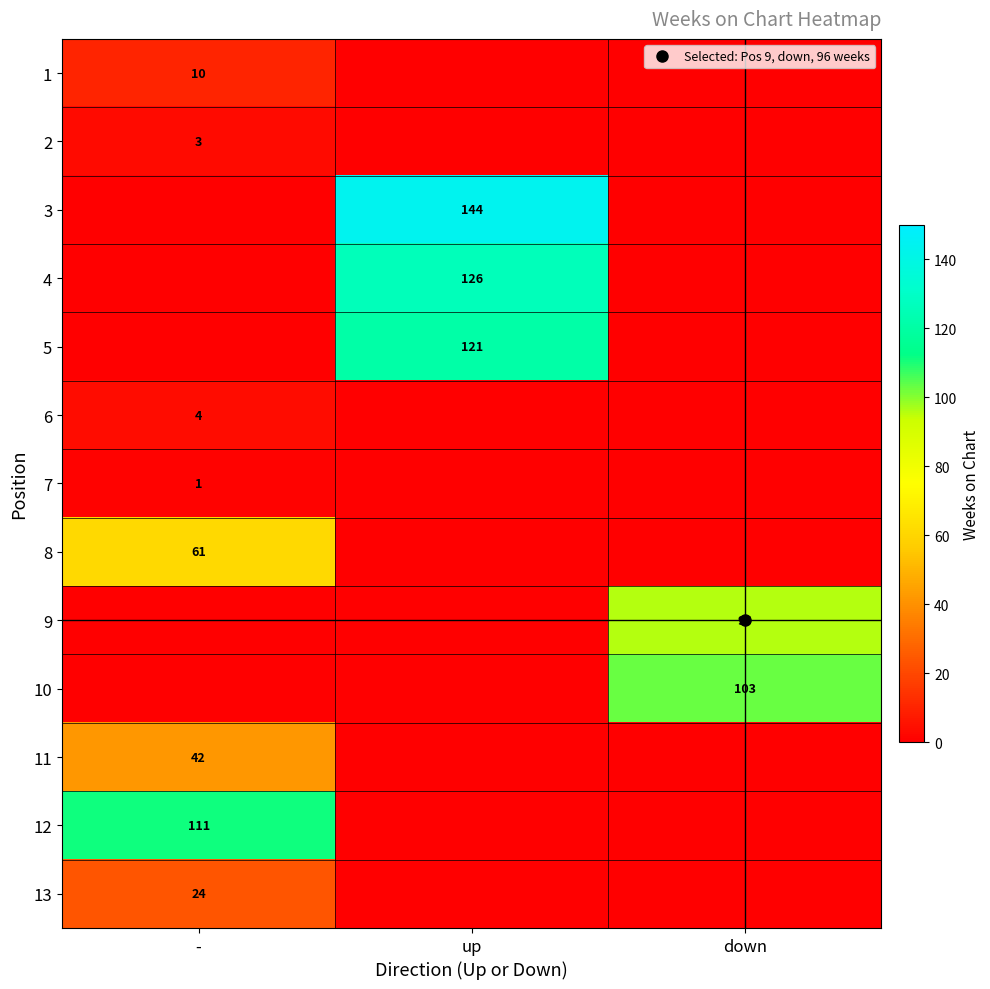

What is the average value of the 11 series?

14